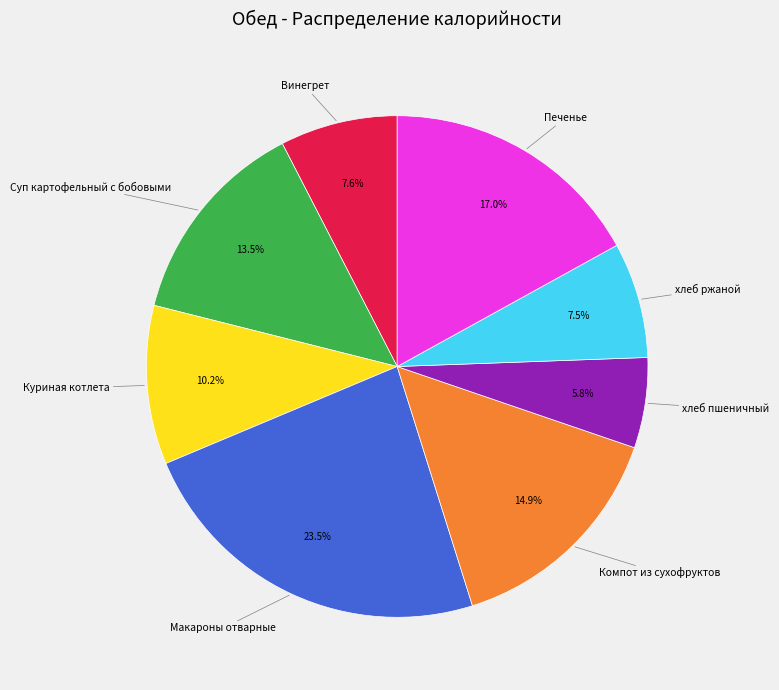

Is there a majority slice in this chart?

No